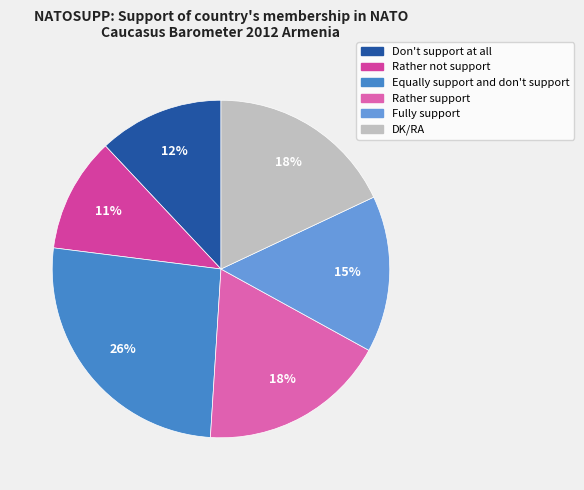

The Rather not support slice represents 11% of the pie. True or false?

True